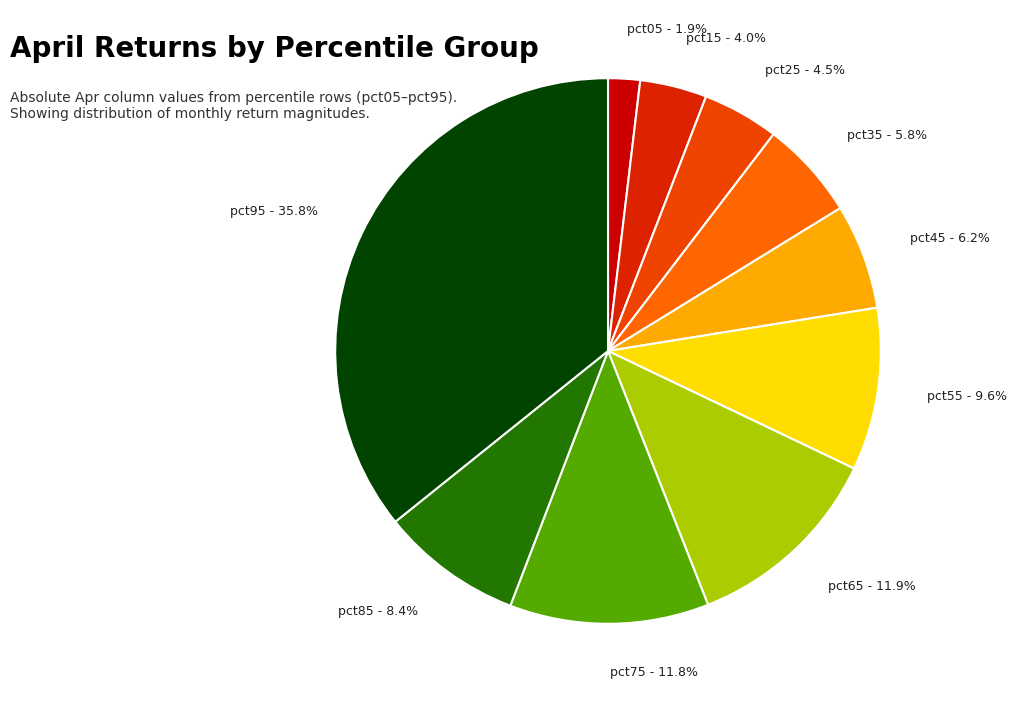

Which category has the biggest portion of the pie?

pct95